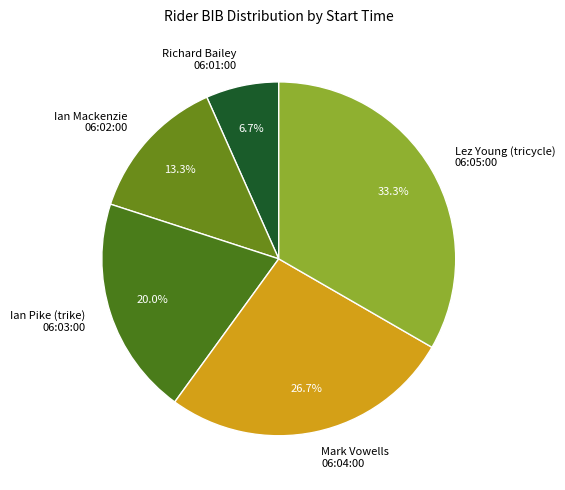

How much of the chart is everything except Lez Young (tricycle) 06:05:00?

66.7%